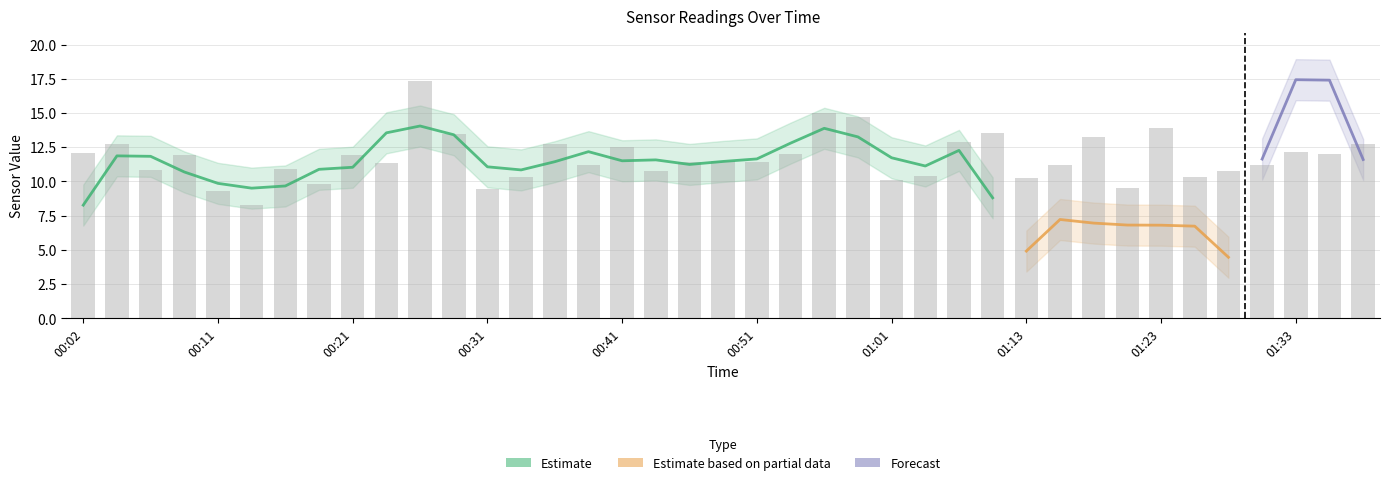

Does the chart contain any negative values?

No